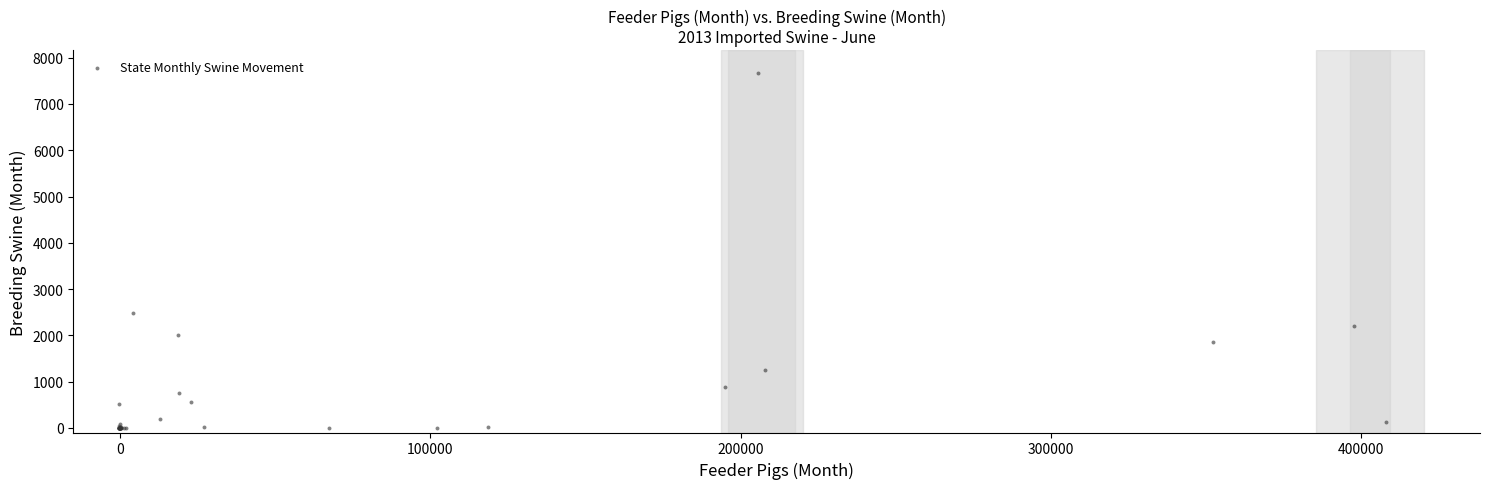

What Y value in the scatter plot is closest to 3828?

2473.9